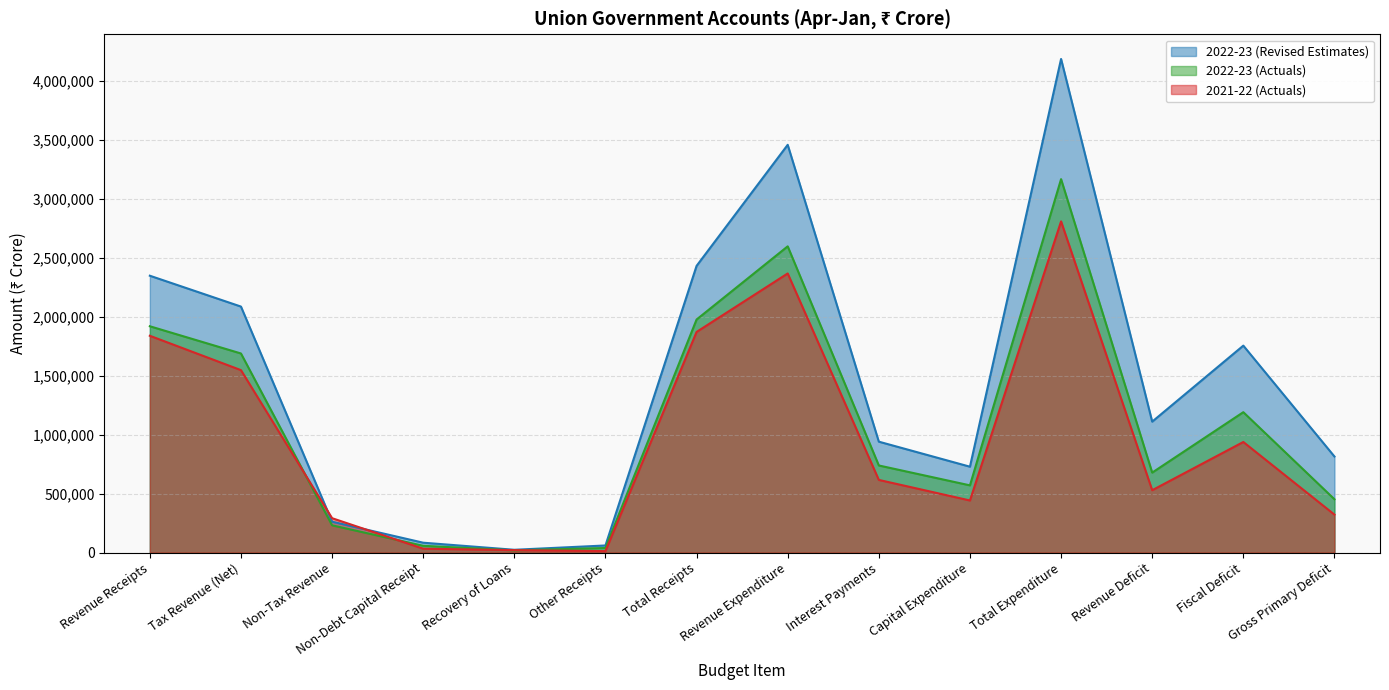

What position from the left is Gross Primary Deficit?

14